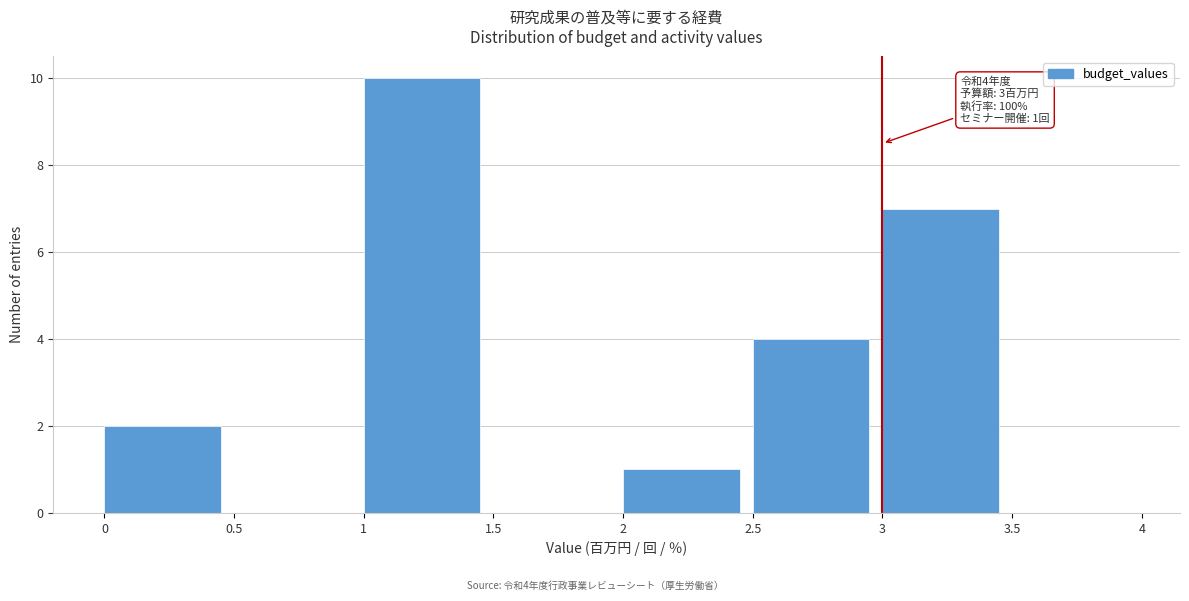

Over which range of the x-axis is the bar tallest?

1 to 1.5